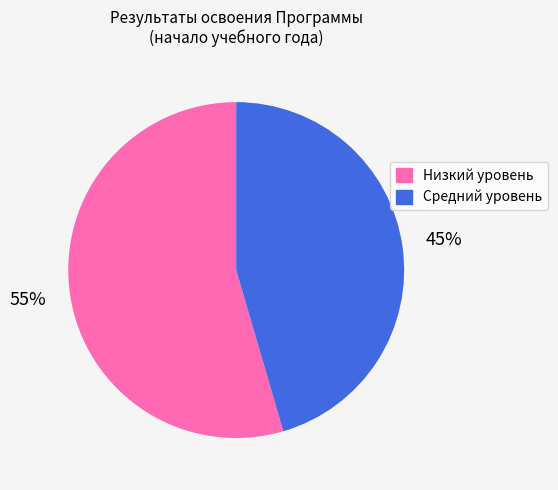

True or false: Низкий уровень accounts for 60% of the total.

False